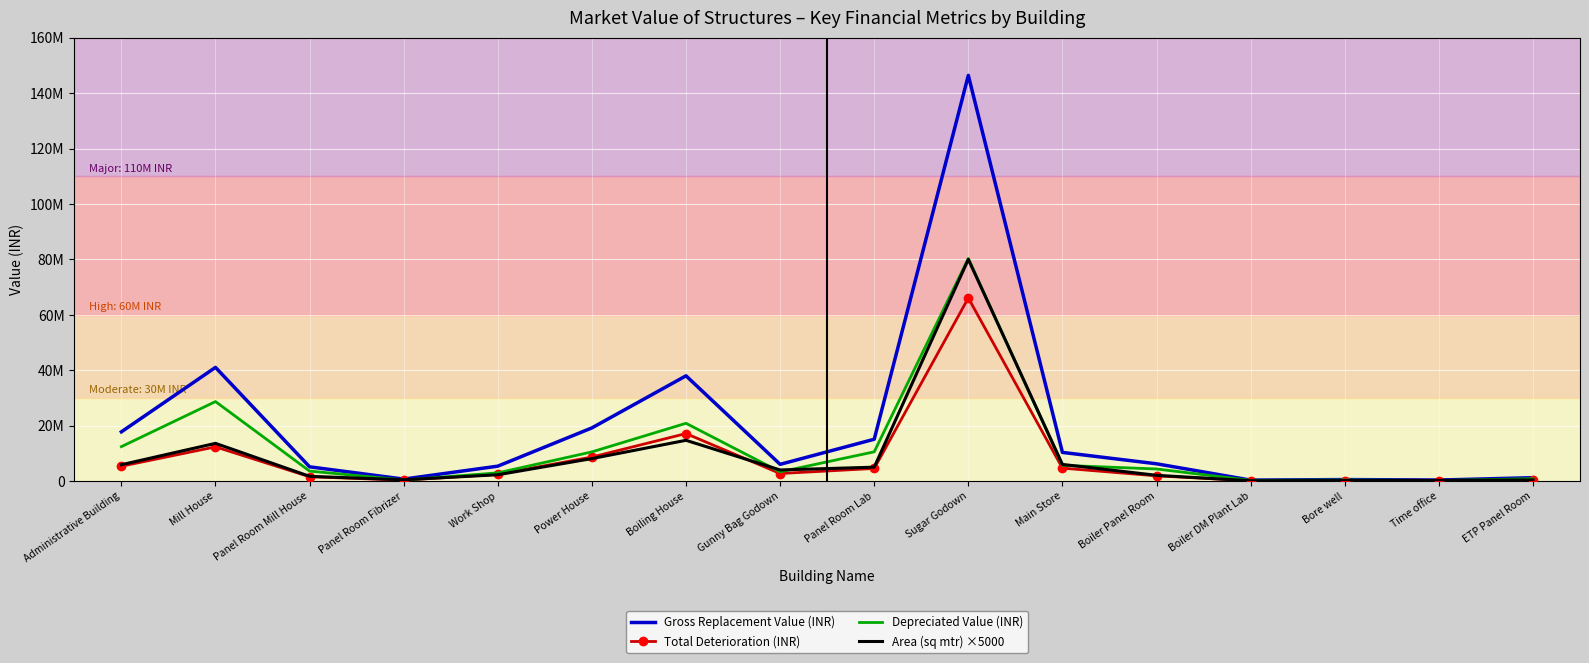

Reading right to left, what are all the values shown in this chart?

Gross Replacement Value (INR): 1211584.6	353378.8	537075.6	331528.1	6226700.9	10333344.0	146389040.0	15084529.5	6027784.0	37975039.2	19181269.8	5370755.5	699222.9	5129644.2	41013042.3	17757851.7
Total Deterioration (INR): 364485.0	159462.2	161570.2	99734.7	1873199.2	4662921.5	66058054.3	4537929.3	2720037.5	17136236.4	8655548.0	2423553.4	315524.4	1543168.0	12338090.2	5342153.7
Depreciated Value (INR): 847099.6	193916.6	375505.3	231793.4	4353501.7	5670422.5	80330985.7	10546600.2	3307746.5	20838802.8	10525721.8	2947202.1	383698.6	3586476.2	28674952.1	12415698.0
Area (sq mtr) ×5000: 402000.0	234500.0	178200.0	110000.0	2066000.0	6000000.0	80000000.0	5005000.0	4000000.0	14700000.0	8100000.0	2268000.0	464000.0	1702000.0	13608000.0	5892000.0